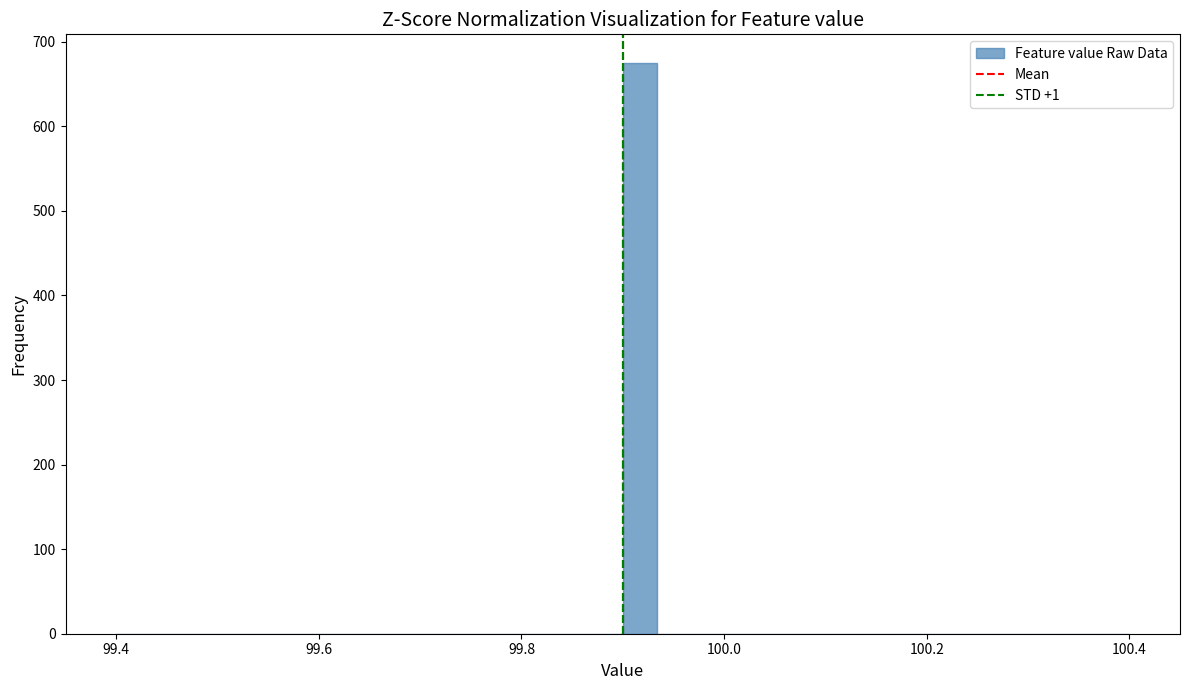

Read against the x-axis, roughly where is the centre of the tallest bar?

99.92